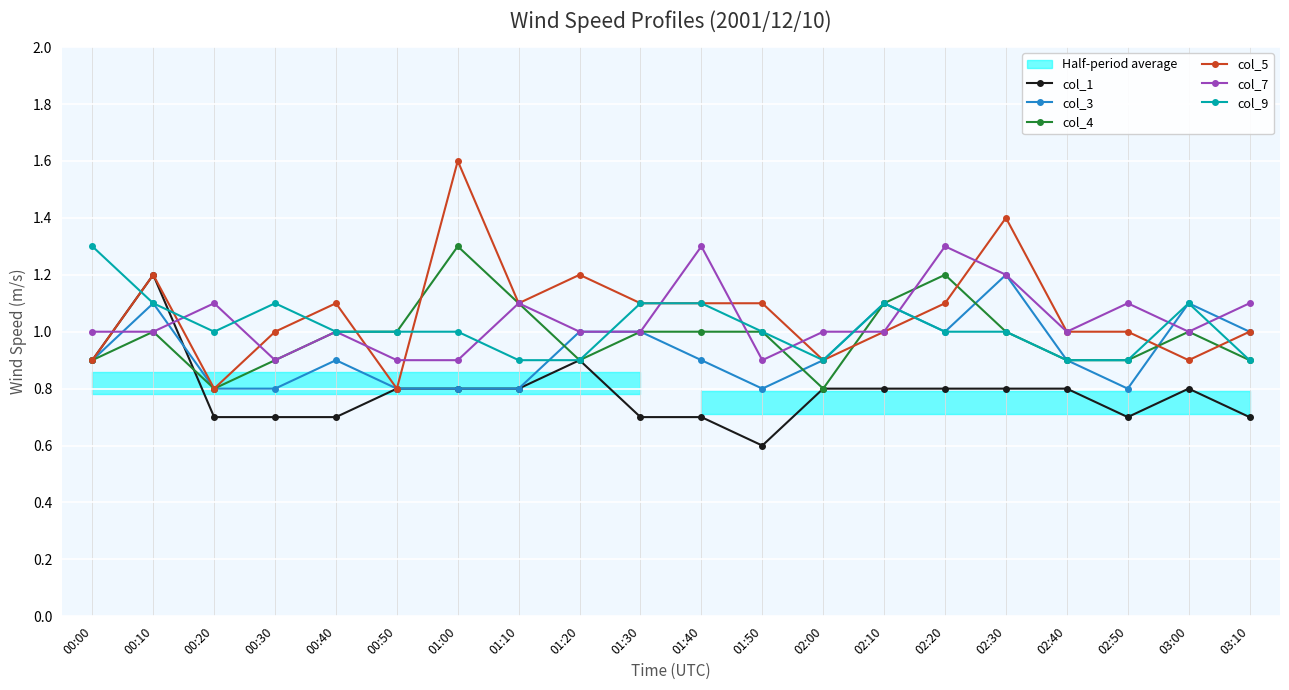

What is the label of the 13th point from the right?

01:10